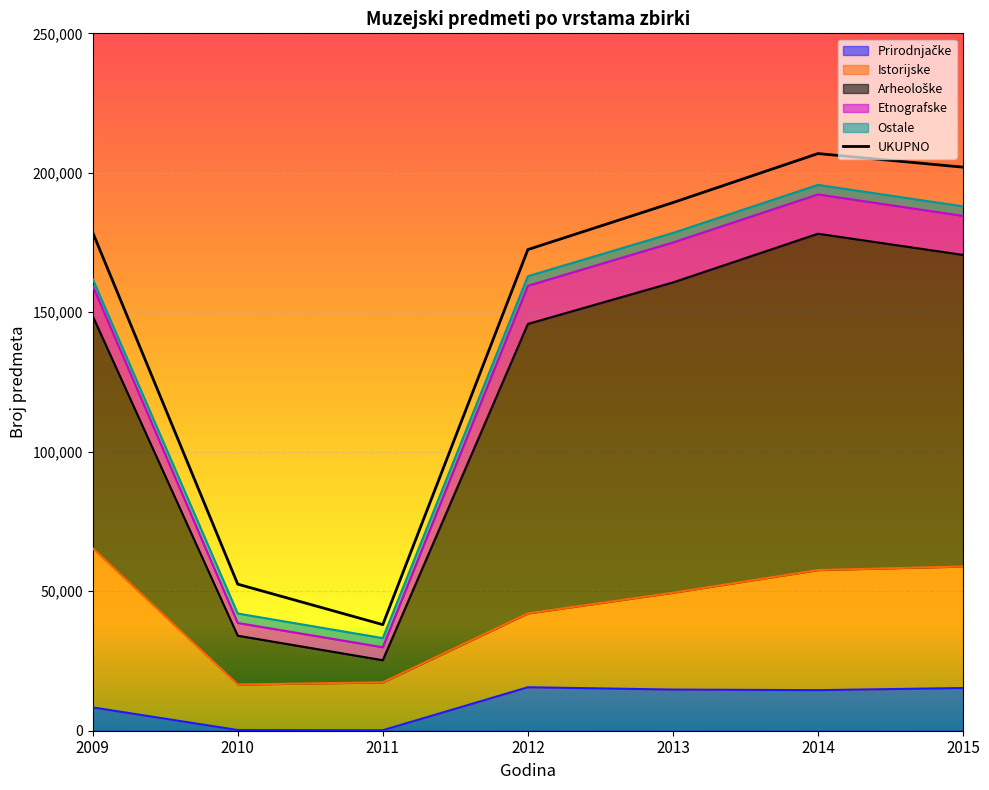

At which category does Istorijske reach its first local valley?

2010